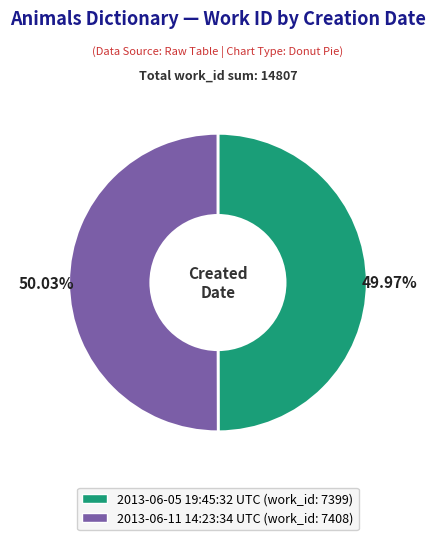

Is there any slice that represents more than half of the pie?

Yes